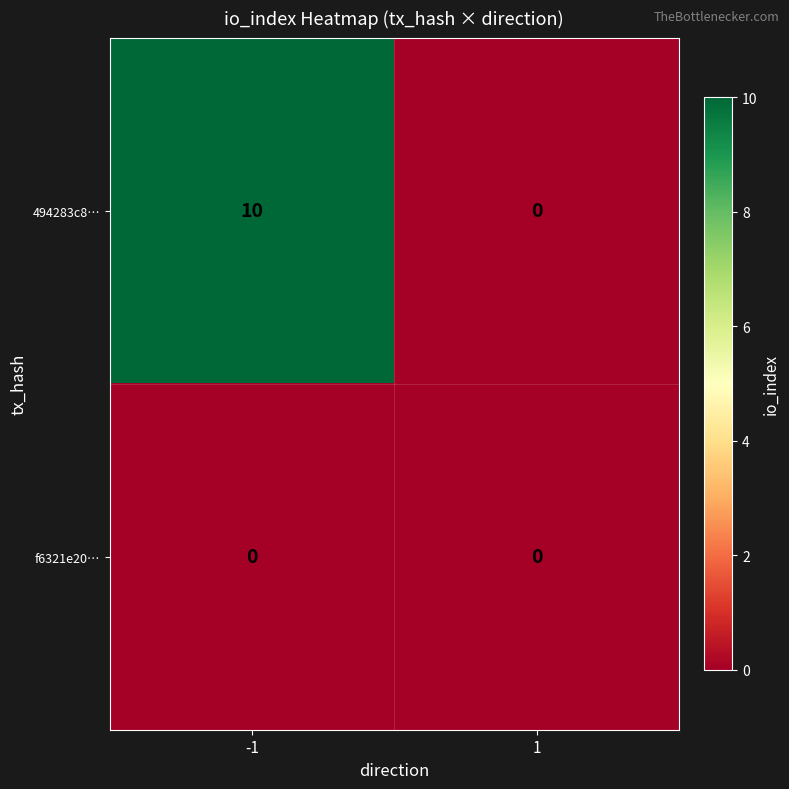

Which series has the largest range (max minus min)?

494283c8…